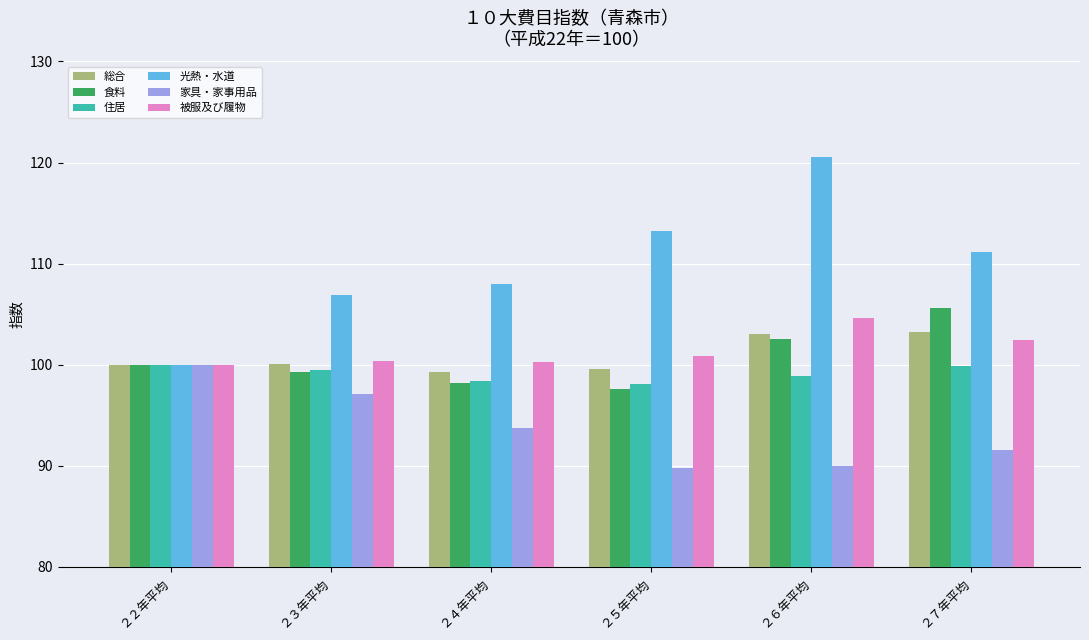

What is the greatest value displayed?

120.5